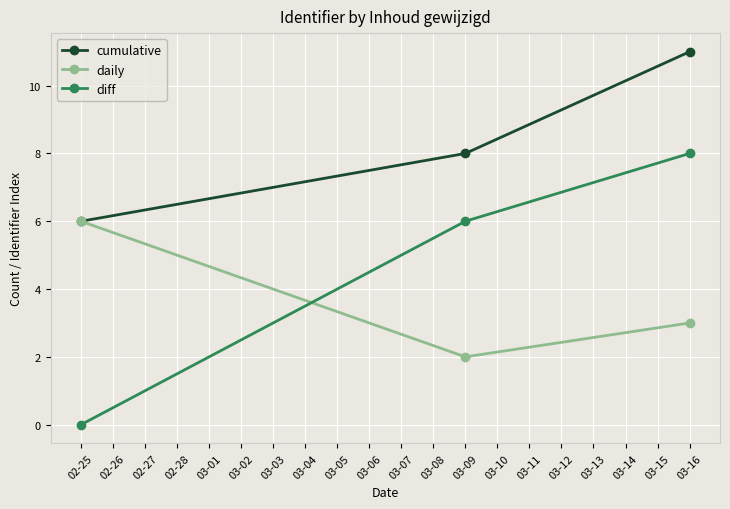

At which category is the sum across all series the highest?

03-16